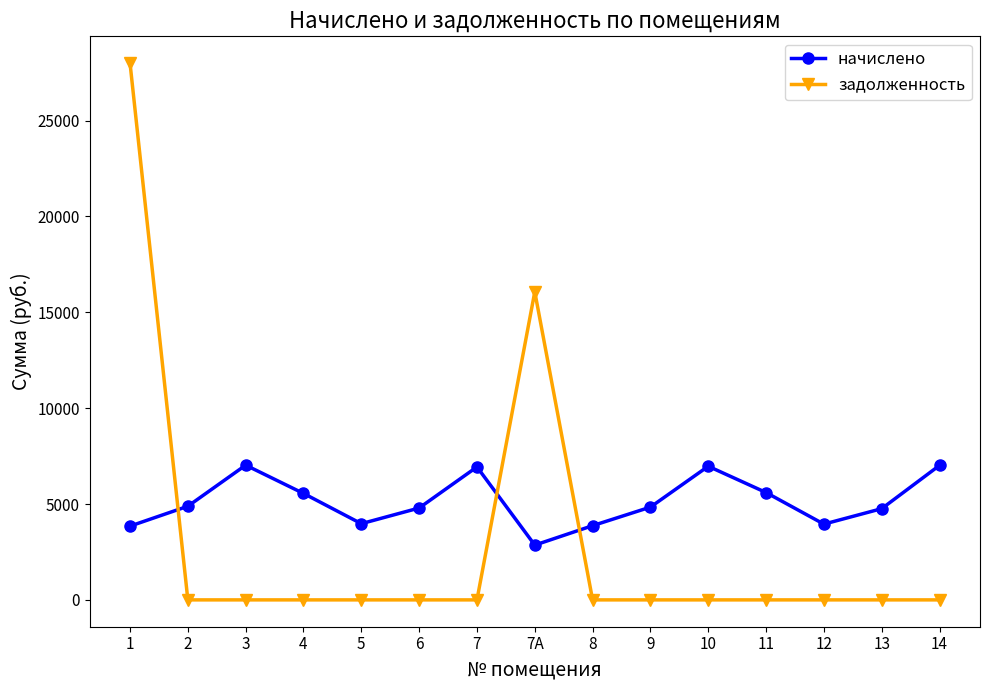

Between which two adjacent categories do задолженность and начислено first intersect?

1 and 2